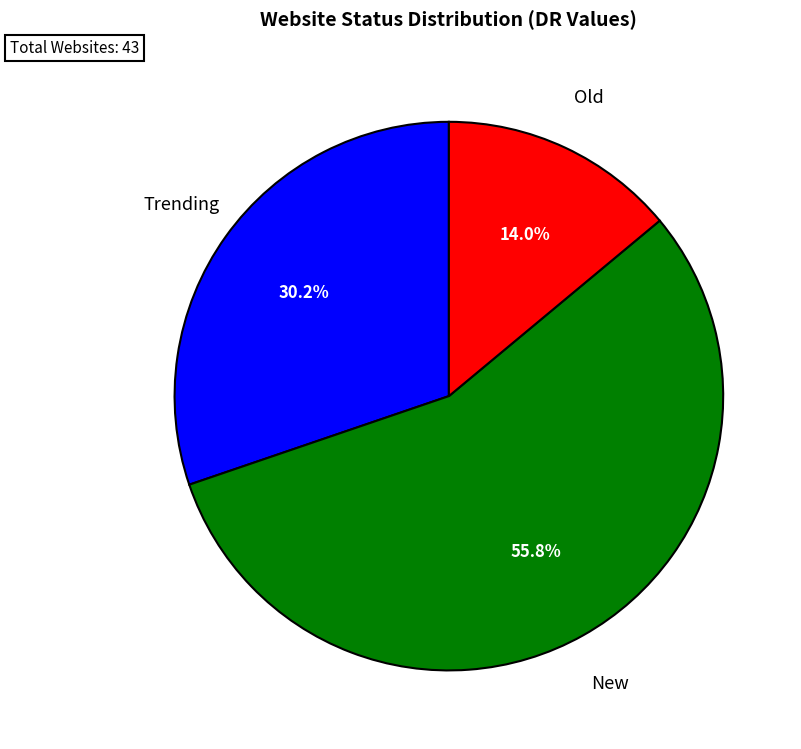

Is there a majority slice in this chart?

Yes